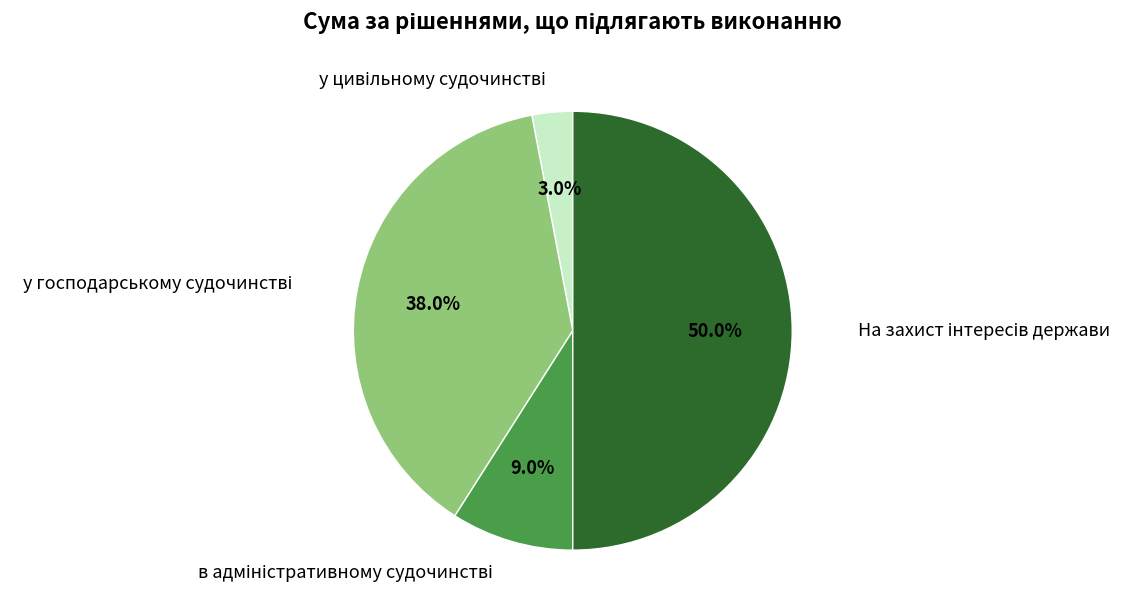

Rank the categories by value from highest to lowest.

На захист інтересів держави, у господарському судочинстві, в адміністративному судочинстві, у цивільному судочинстві